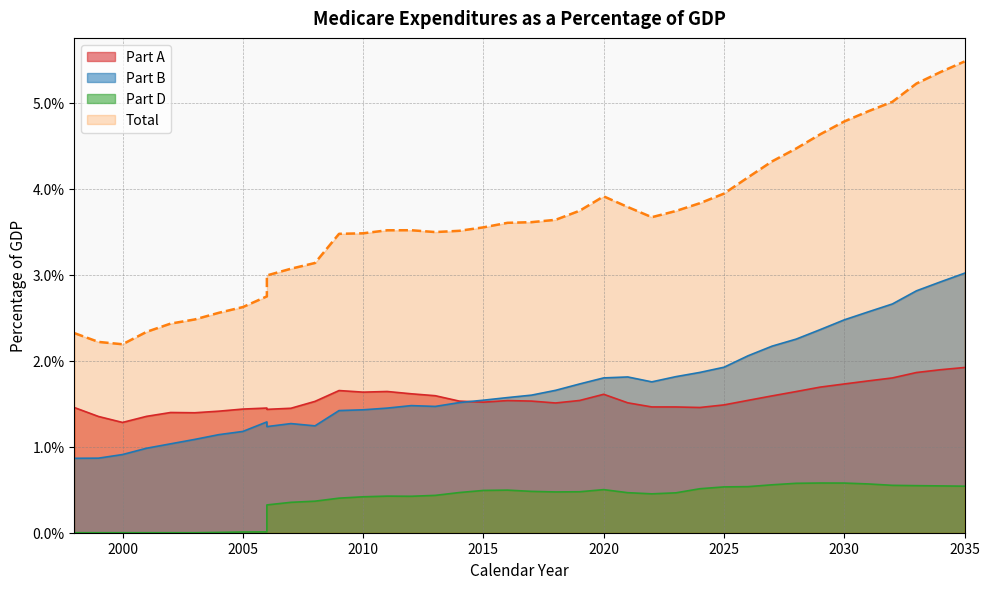

What is the value of the Part B point at the 7th from the left?

1.1